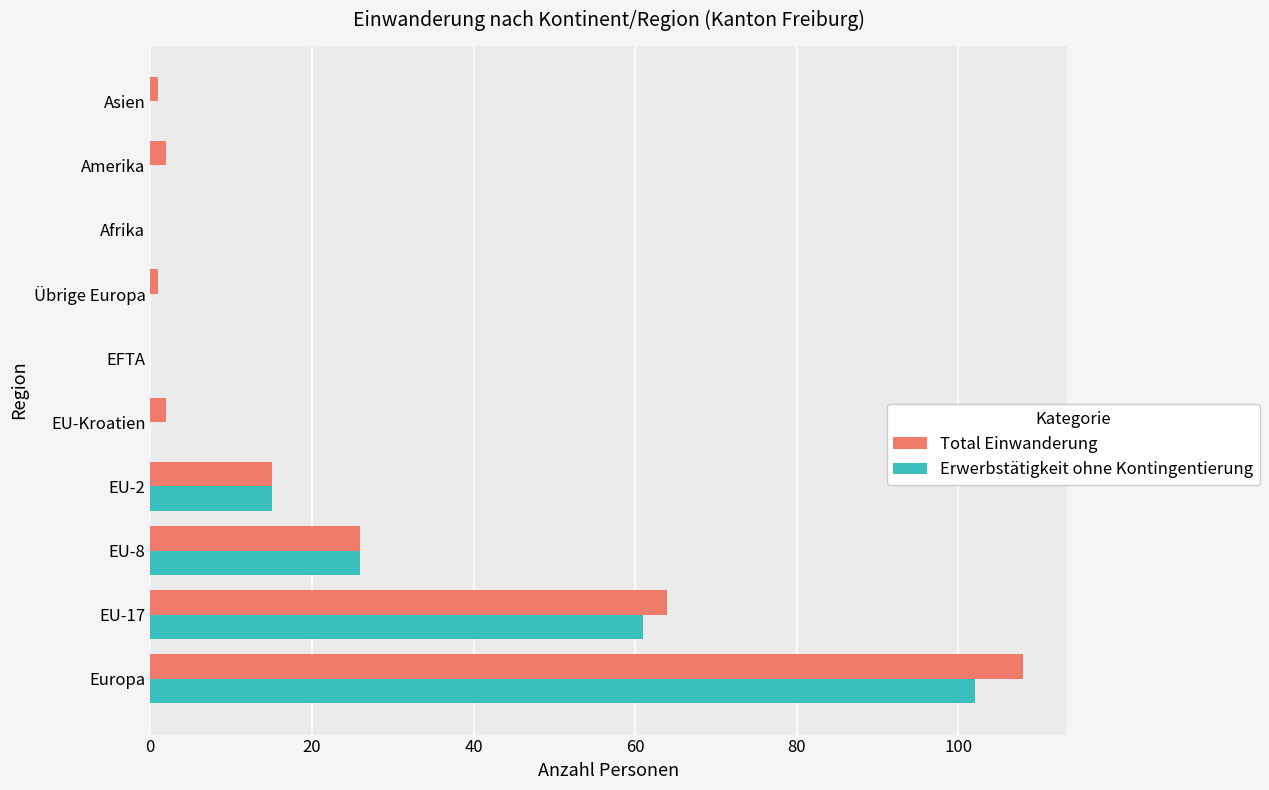

At which category is the sum across all series the highest?

Europa